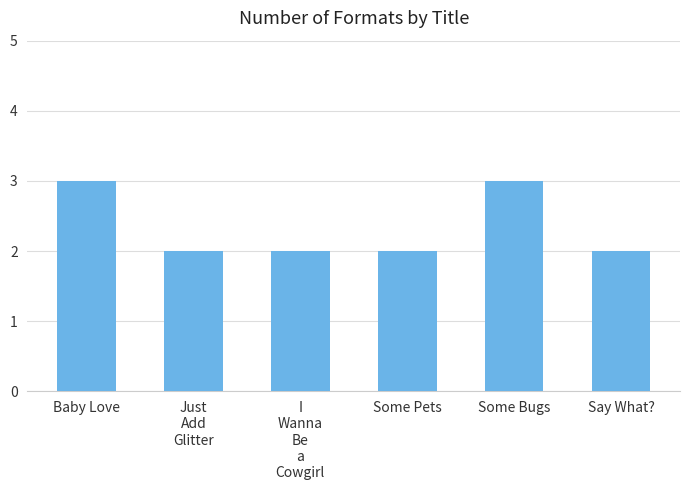

What is the sum of the values at I
Wanna
Be
a
Cowgirl and Some Bugs?

5